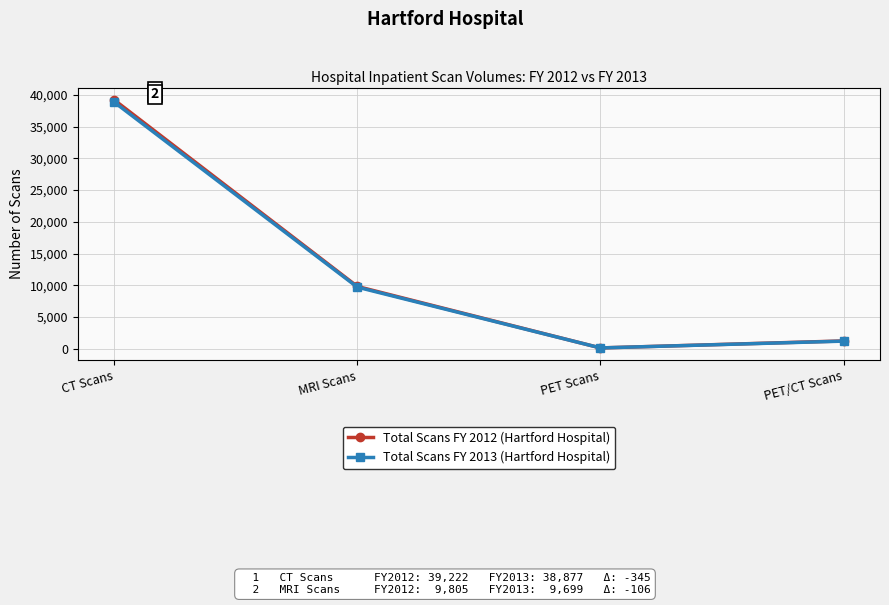

Is the value of Total Scans FY 2013 (Hartford Hospital) at CT Scans greater than the value of Total Scans FY 2012 (Hartford Hospital) at PET Scans?

Yes